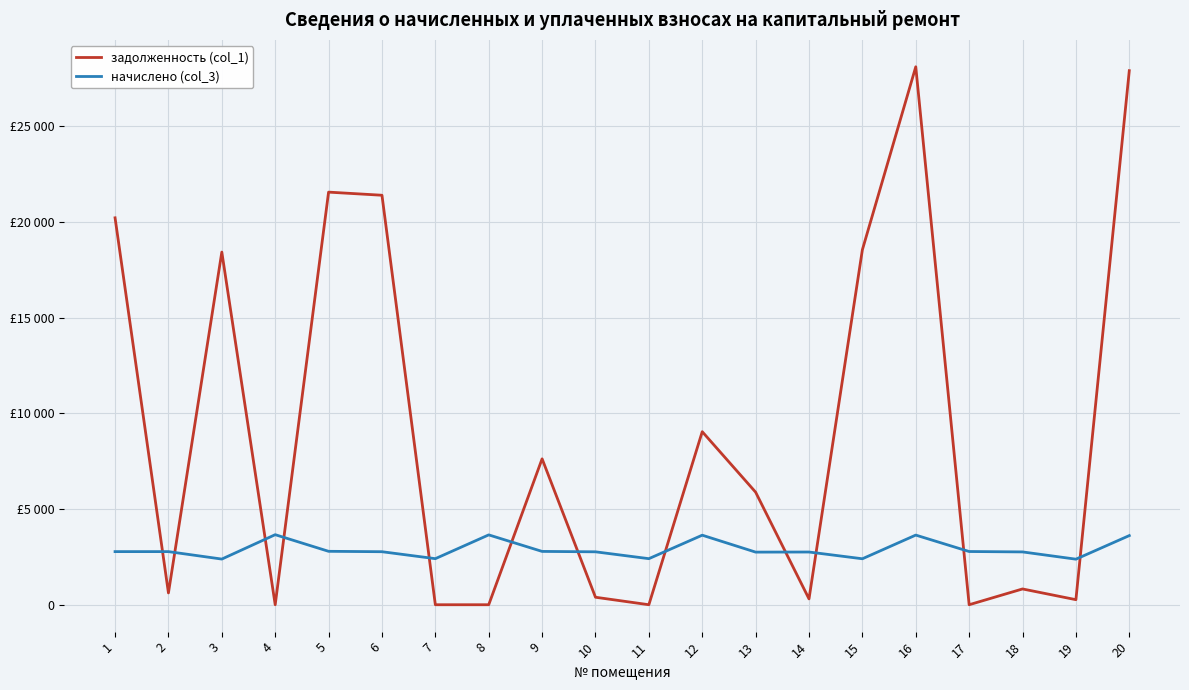

List the series in order of their overall mean, highest first.

задолженность (col_1), начислено (col_3)